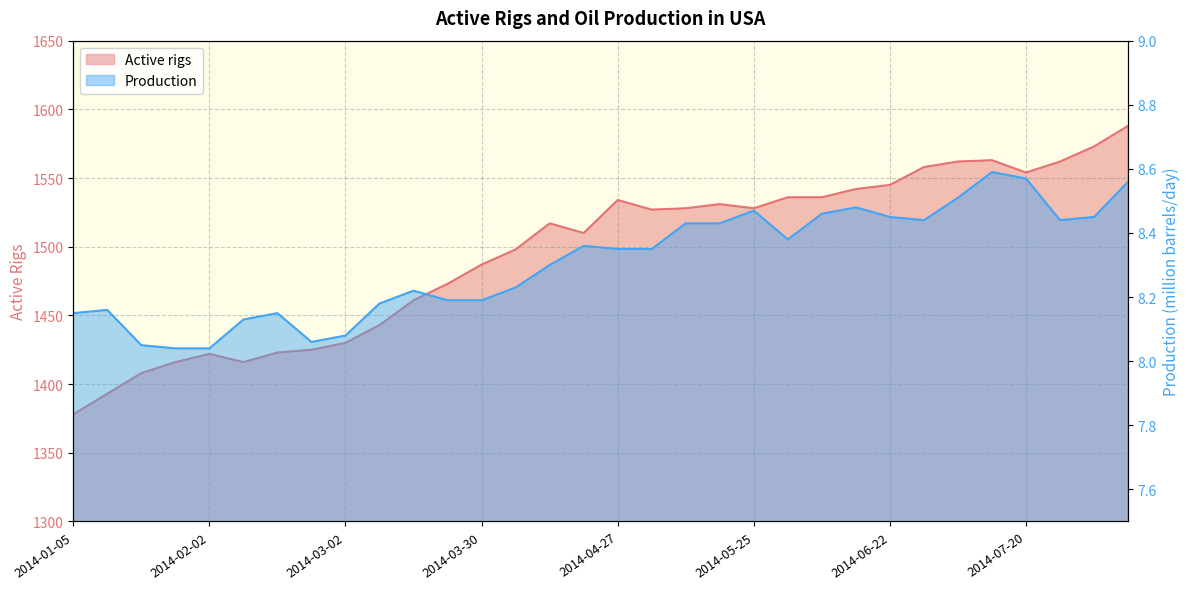

In Active rigs, how many points are lower than both neighbors (excluding endpoints)?

5